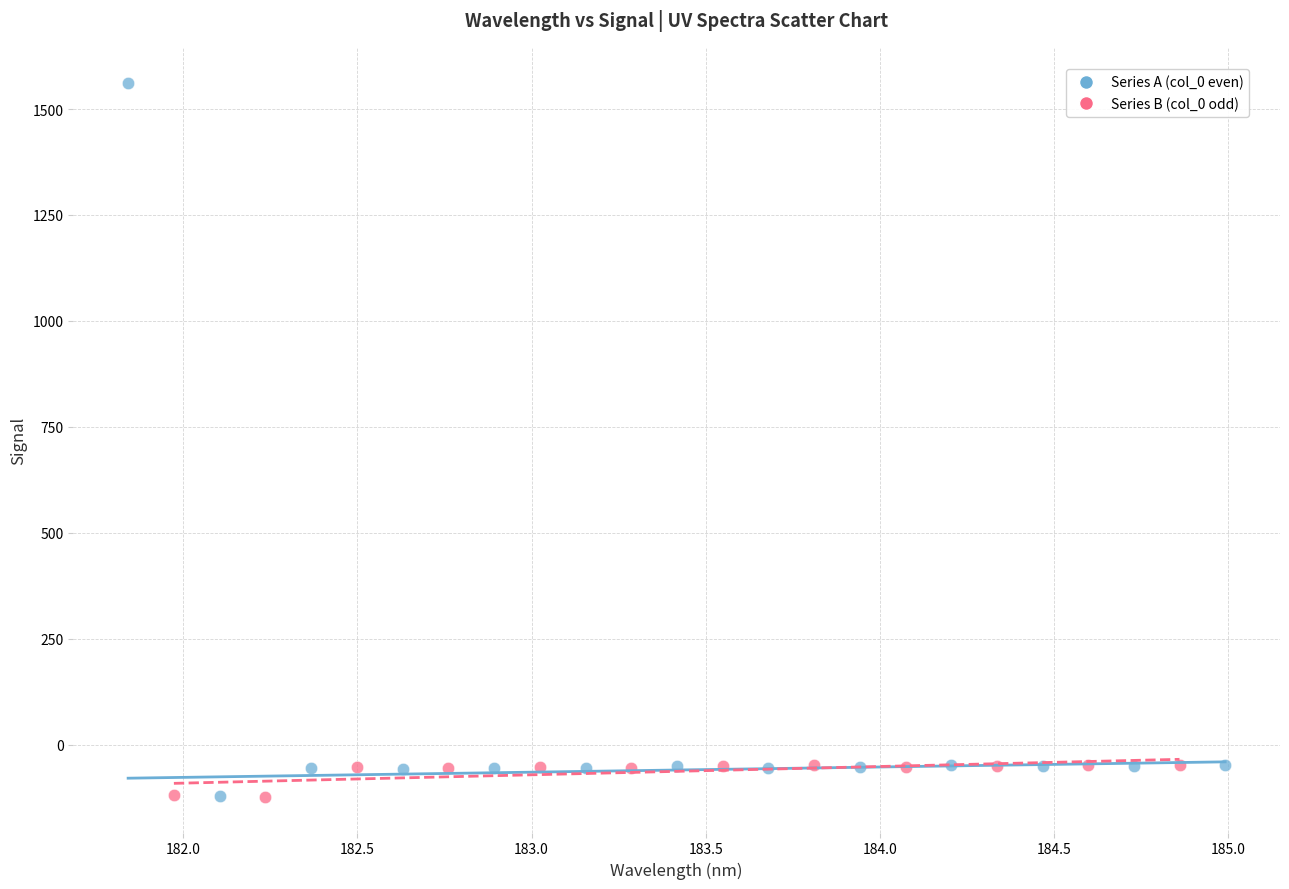

Which series reaches the maximum Y coordinate?

Series A (col_0 even)